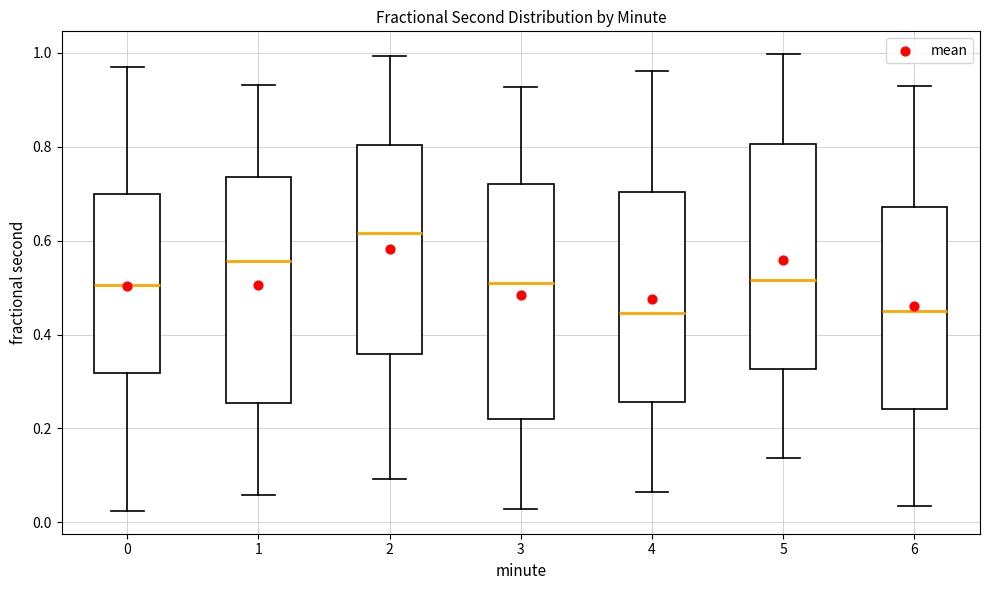

Where is the upper edge of the box at x = 1 on the y-axis? The values are not printed on the chart, so give them approximately, as read against the axis.

0.74